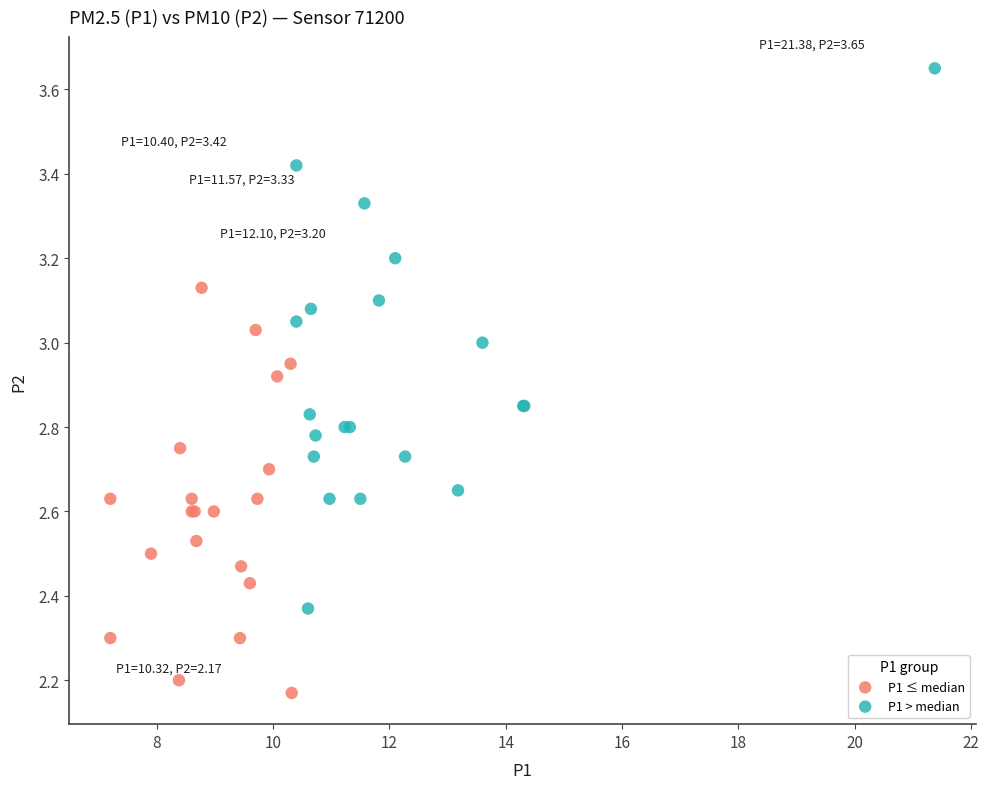

Which series contains the highest Y value?

P1 > median